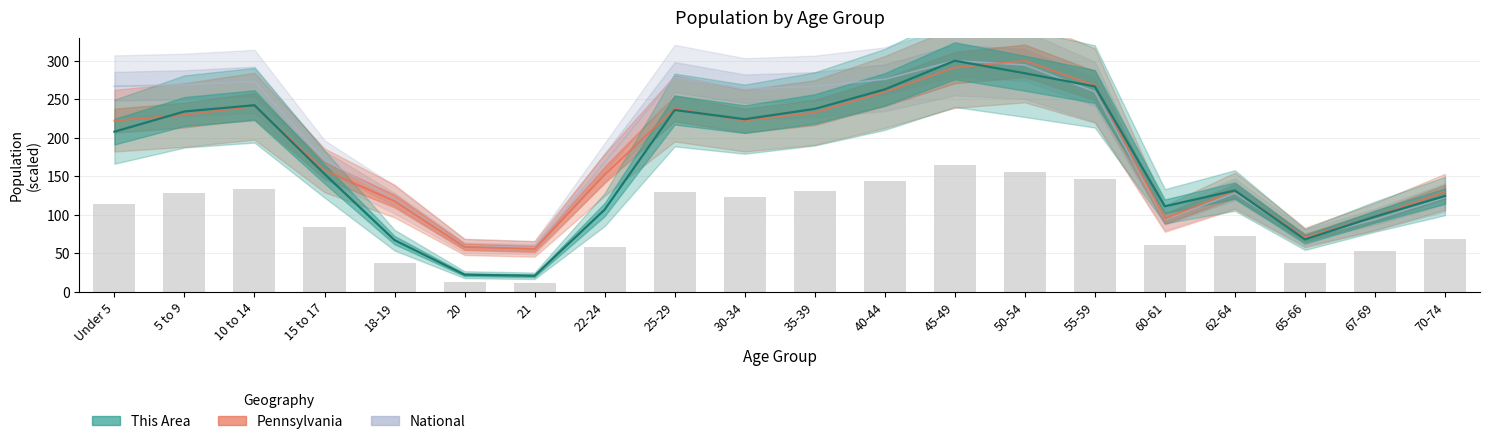

What is the label of the 1st bar from the left?

Under 5